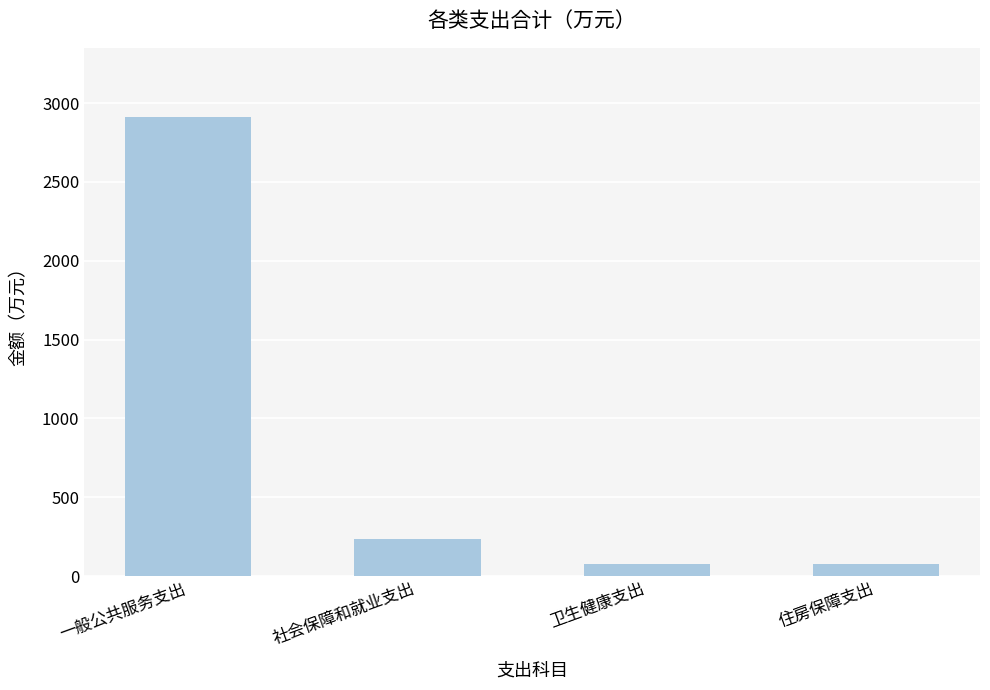

What position from the right is 一般公共服务支出?

4